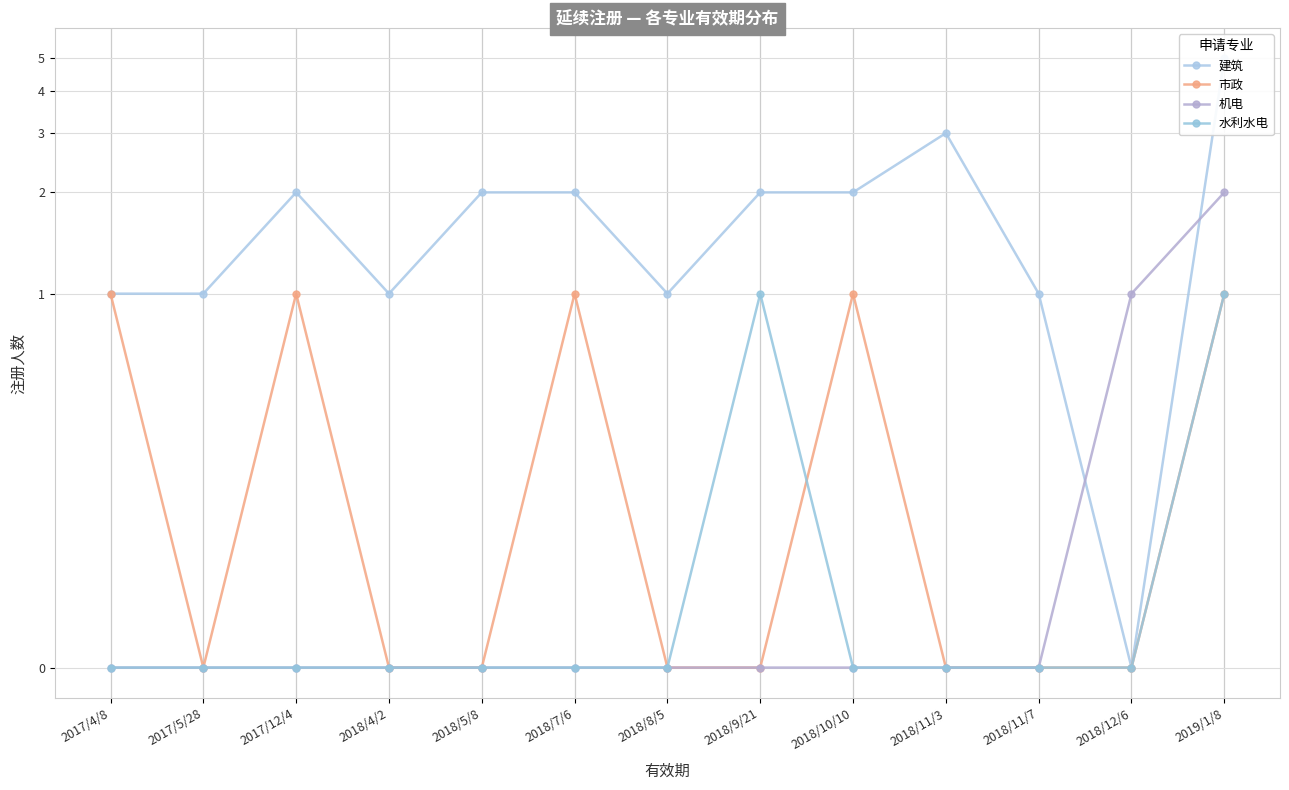

What position from the left is 2018/11/7?

11